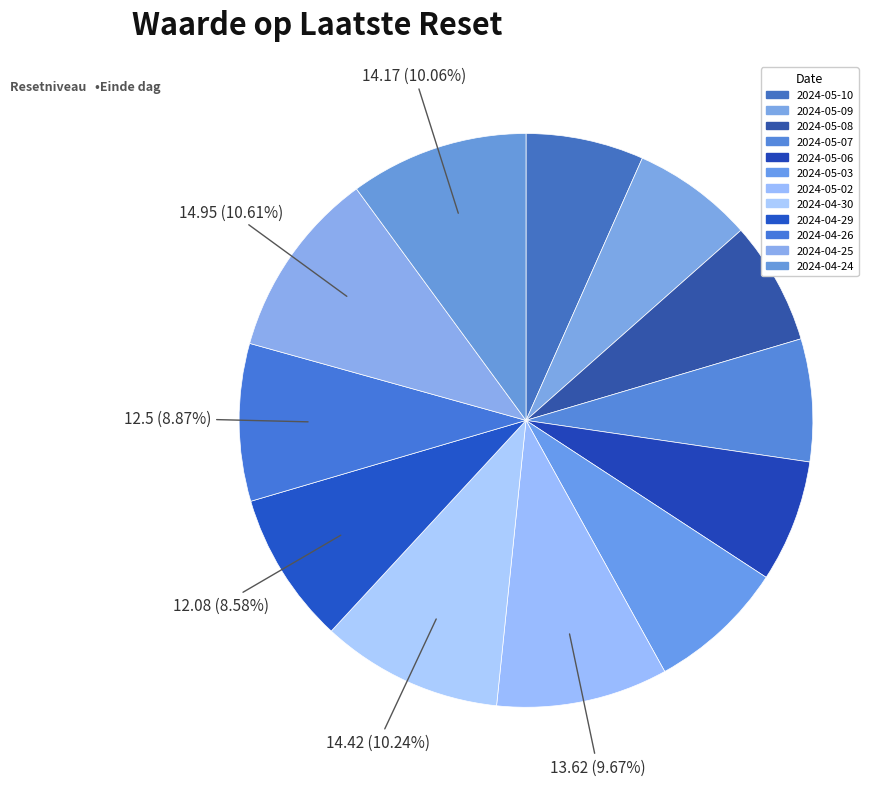

What percentage is the 2024-05-07 slice, to the nearest percent?

7%